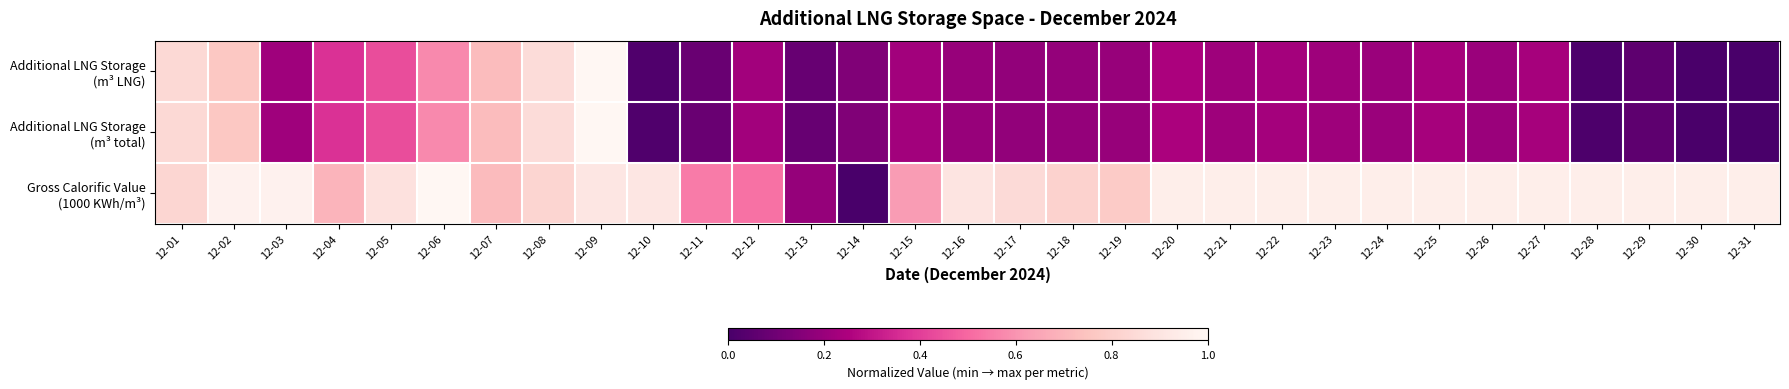

At which category is the sum across all series the highest?

12-09